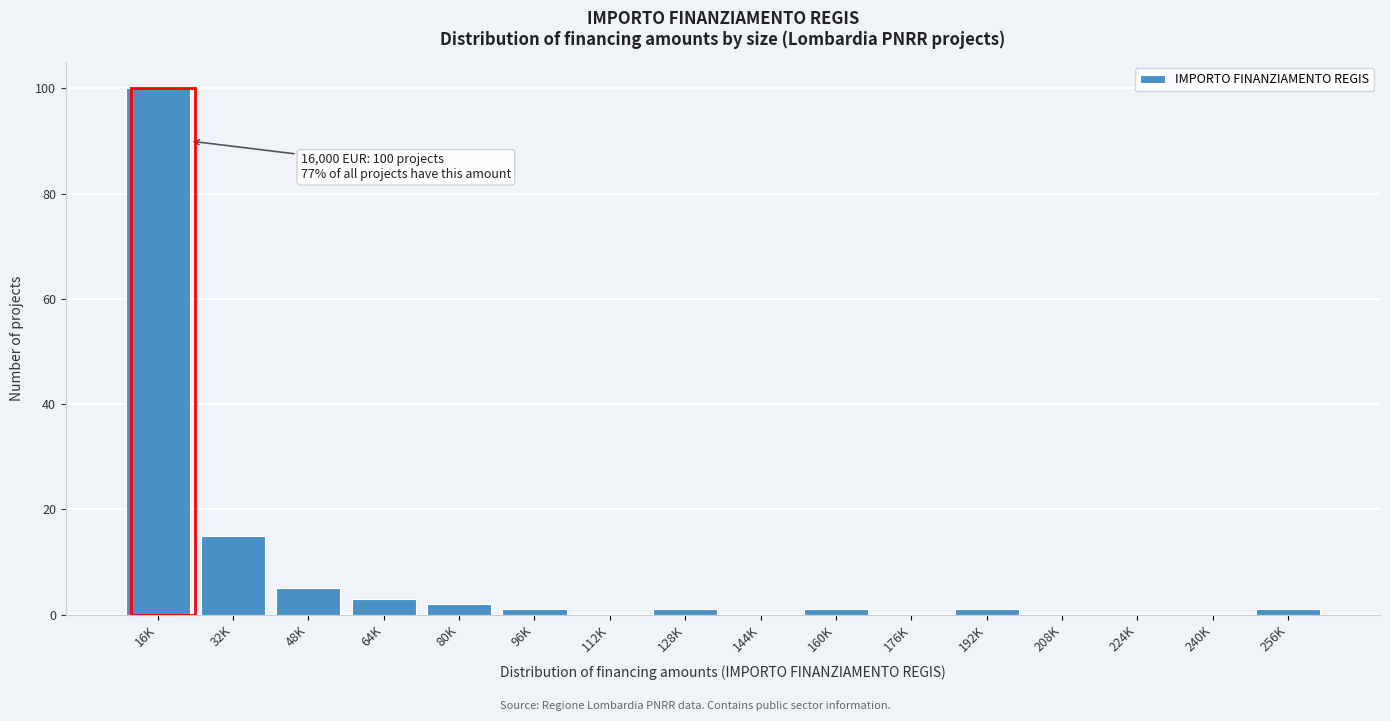

Reading left to right, list all the values displayed in this chart.

16K=100	32K=15	48K=5	64K=3	80K=2	96K=1	112K=0	128K=1	144K=0	160K=1	176K=0	192K=1	208K=0	224K=0	240K=0	256K=1